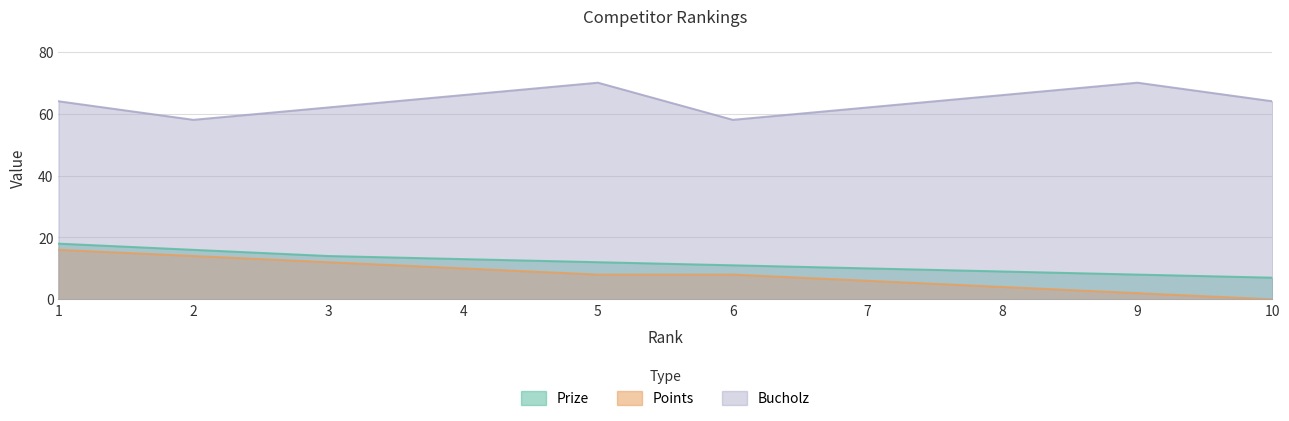

Rank the categories by Points value from lowest to highest.

10, 9, 8, 7, 5, 6, 4, 3, 2, 1